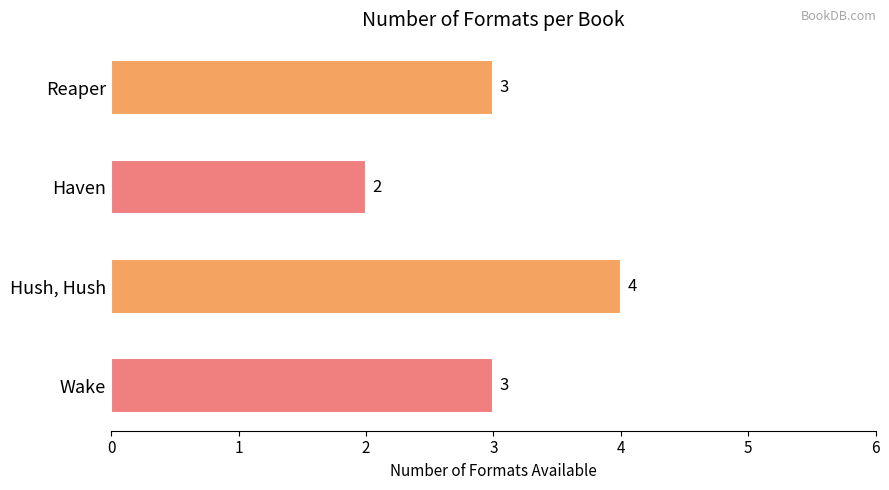

What is the sum of the values at Reaper and Hush, Hush?

7